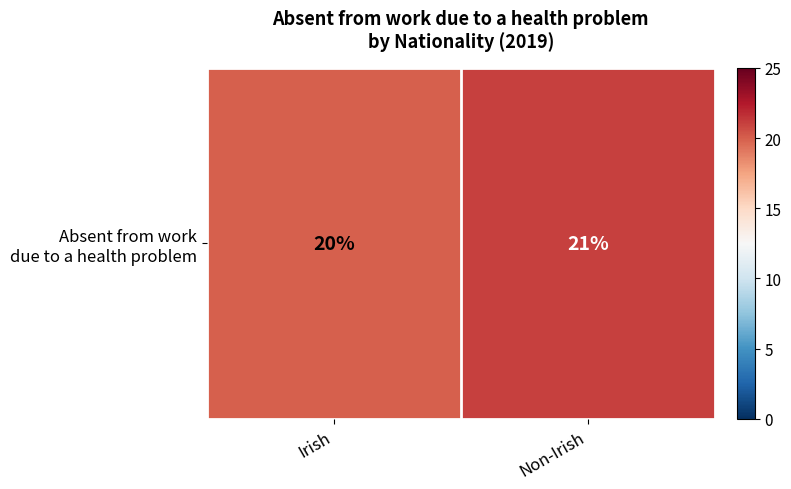

What is the smallest value displayed?

20